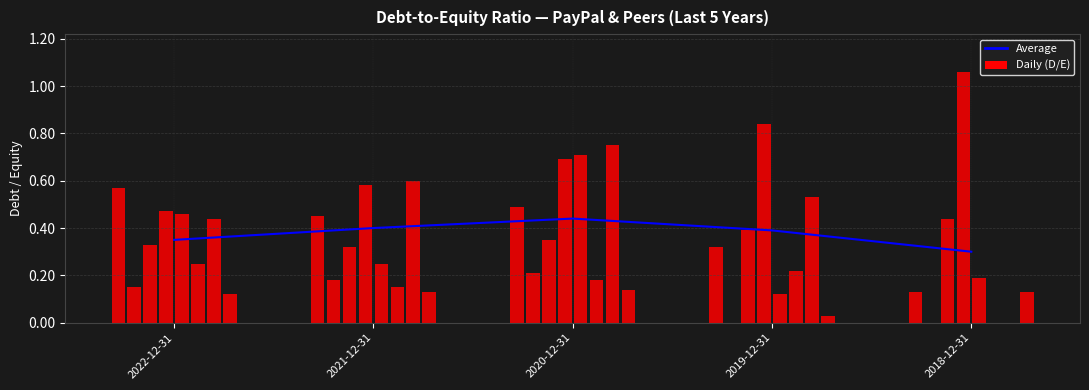

Does the chart contain any negative values?

No